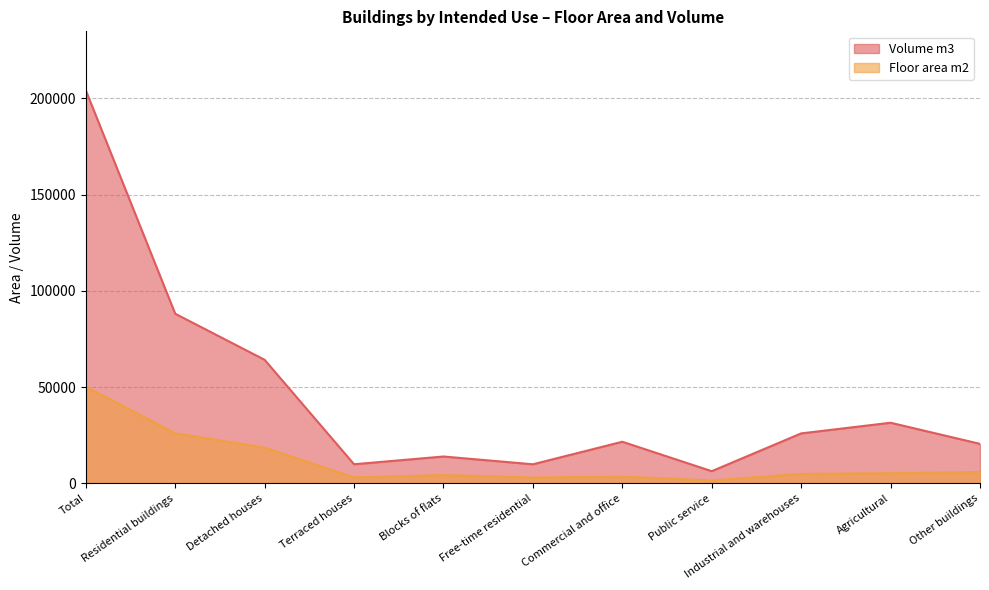

How many interior local valleys (lower than both neighbors) does the data have?

3